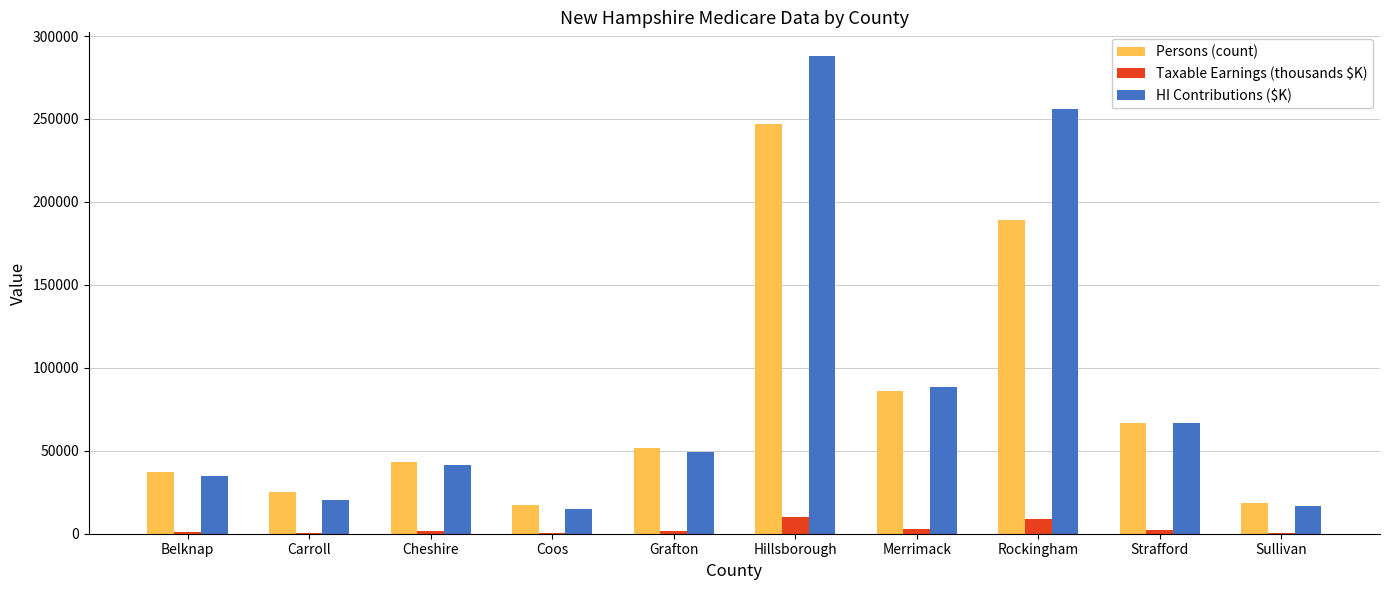

Which category has the highest value in the Persons (count) series?

Hillsborough